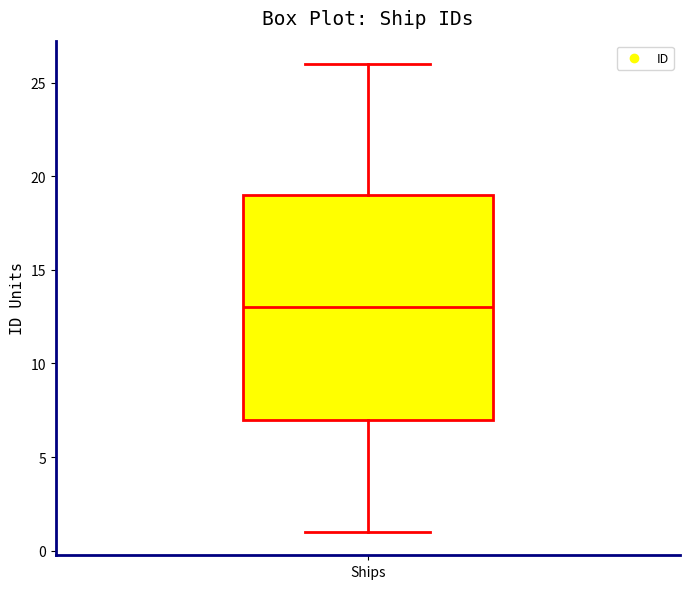

Read this box plot against the y-axis: the position of the median line, the range covered by the box, and the ends of both whiskers. The values are not printed on the chart, so give them approximately, as read against the axis.

median 13, box 7 to 19, whiskers 1 to 26